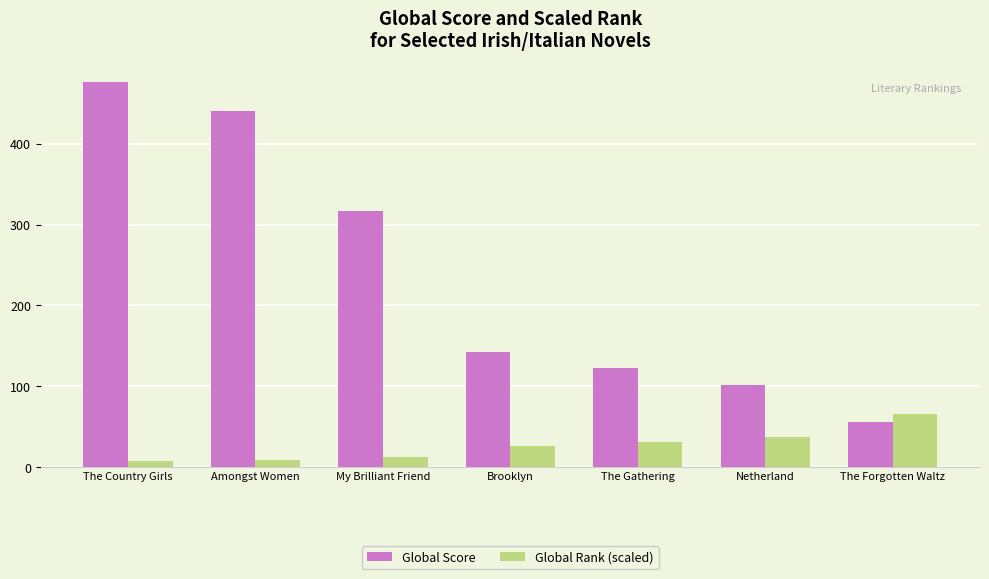

What is the maximum value shown in the chart?

476.0